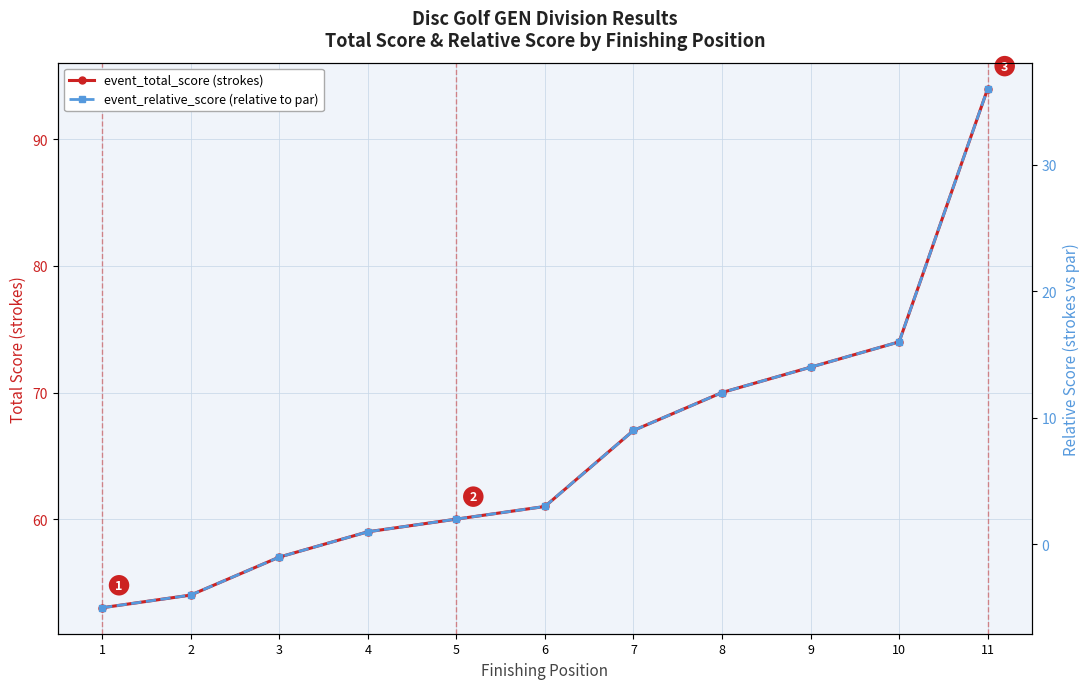

Is the value of event_relative_score (relative to par) at 7 greater than the value of event_total_score (strokes) at 3?

No